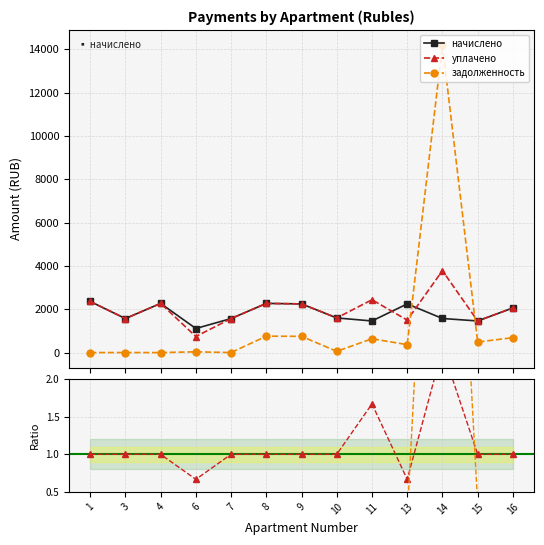

What is the difference between the highest and lowest values at 4?

2269.3